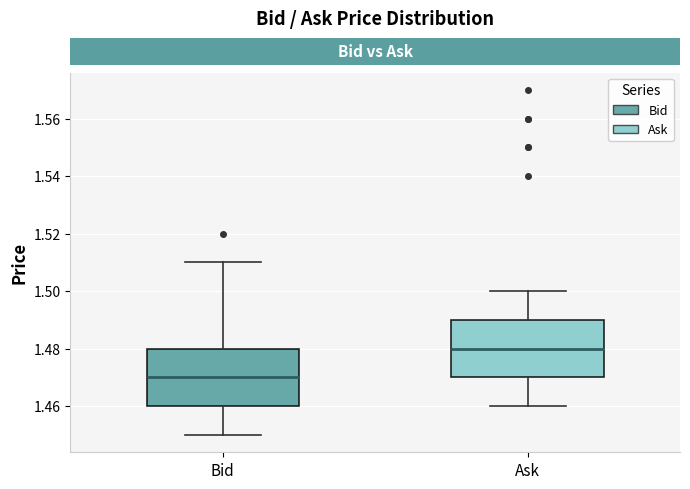

Which box has the lowest median line?

Bid